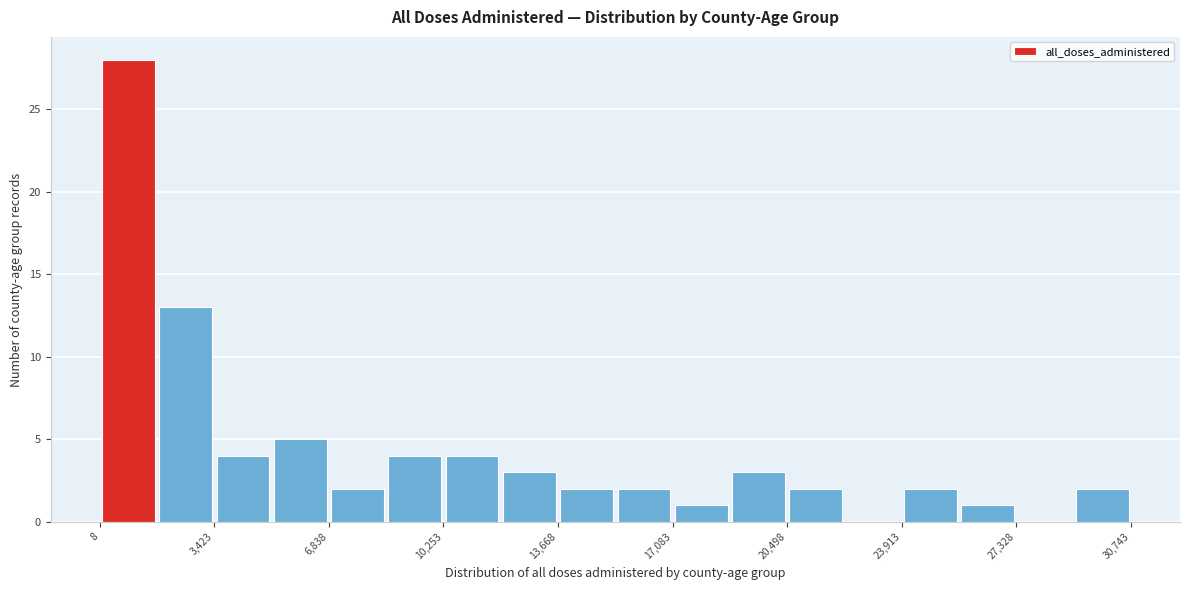

Read against the x-axis, roughly where is the centre of the tallest bar?

1000